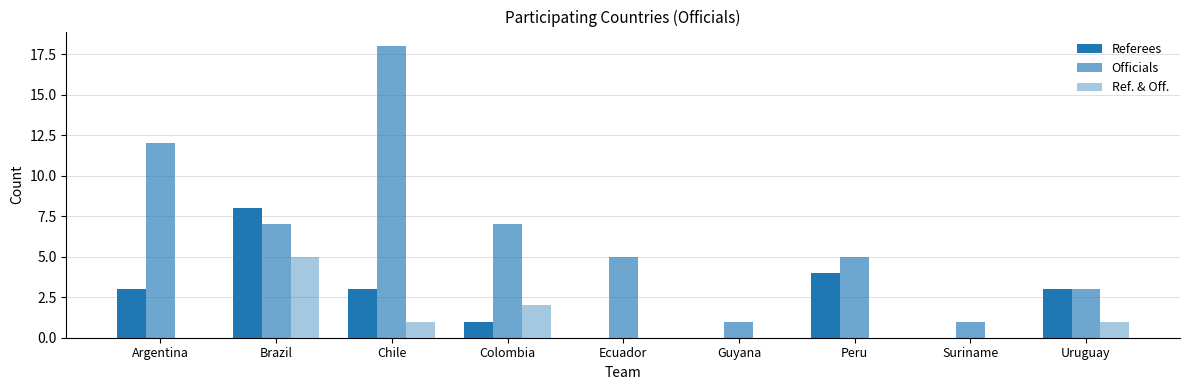

What is the average value of the Referees series?

2